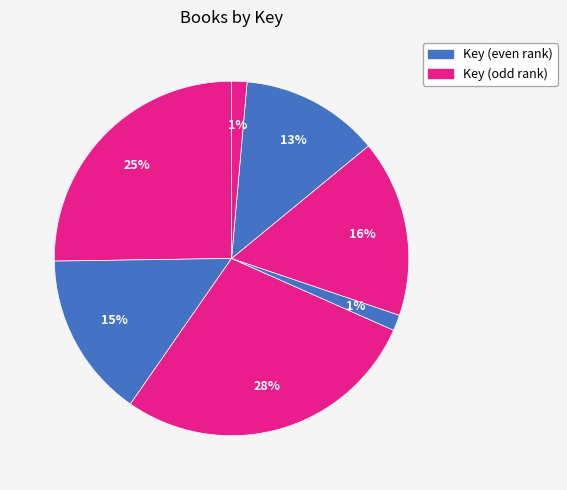

How many slices are in this pie chart?

7